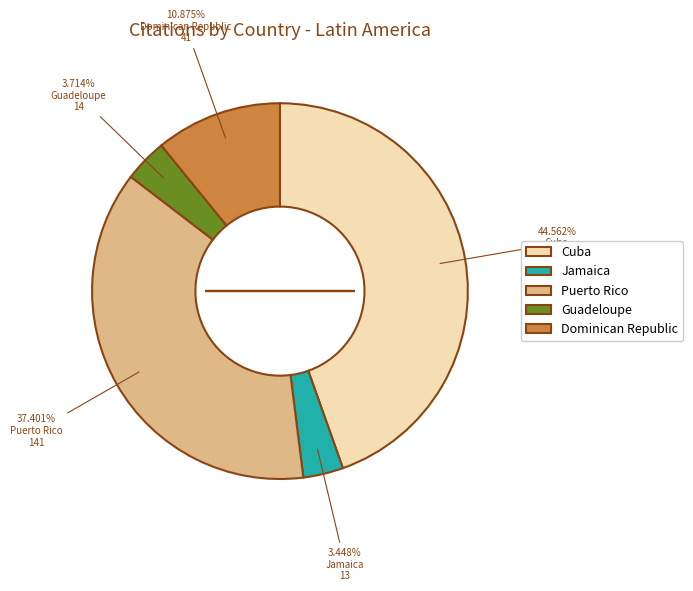

Between Guadeloupe and Dominican Republic, which is larger?

Dominican Republic